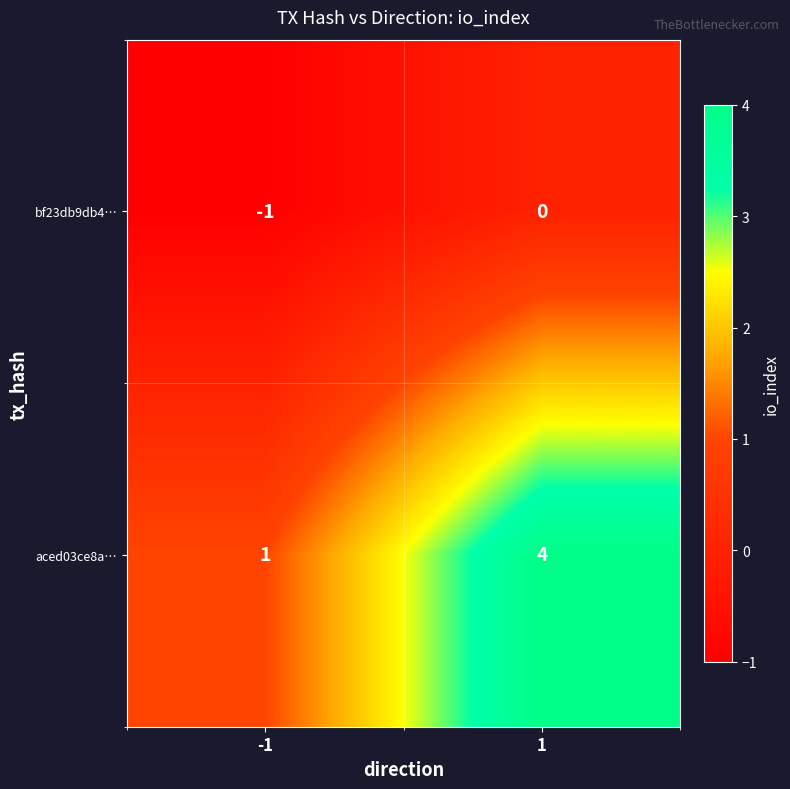

What is the difference between the aced03ce8a… values at 1 and -1?

3